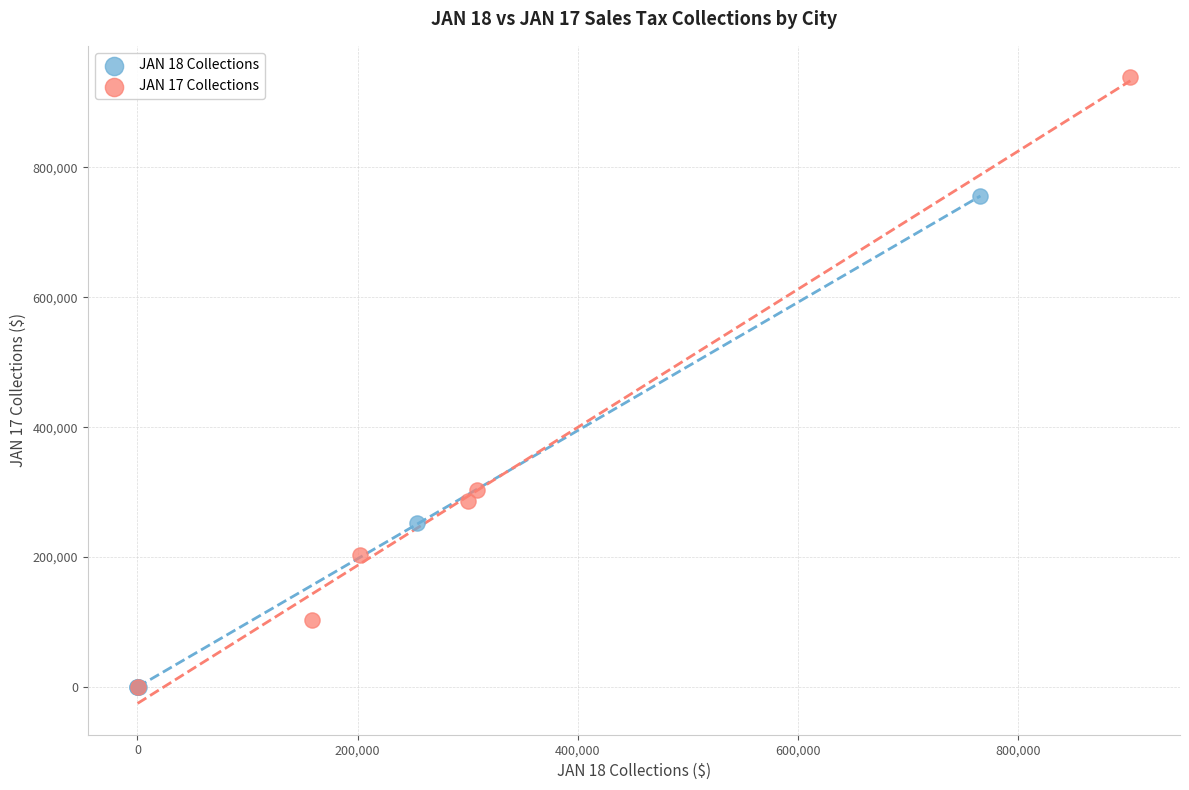

Which series reaches the maximum Y coordinate?

JAN 17 Collections